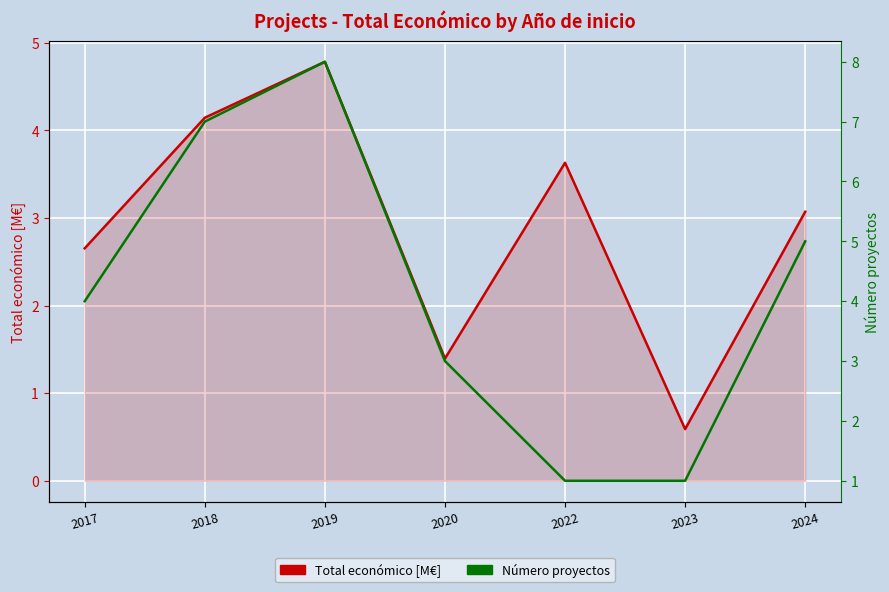

At which label does Número proyectos first exceed 4?

2018